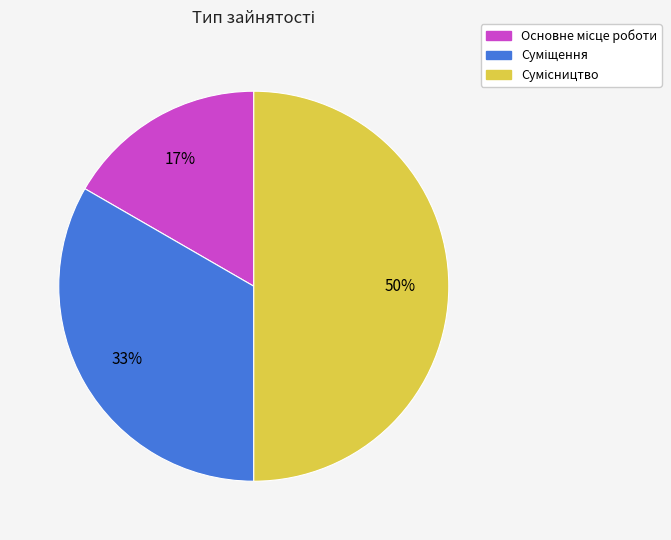

To the nearest percent, what is the difference between the largest and smallest slice percentages?

33%